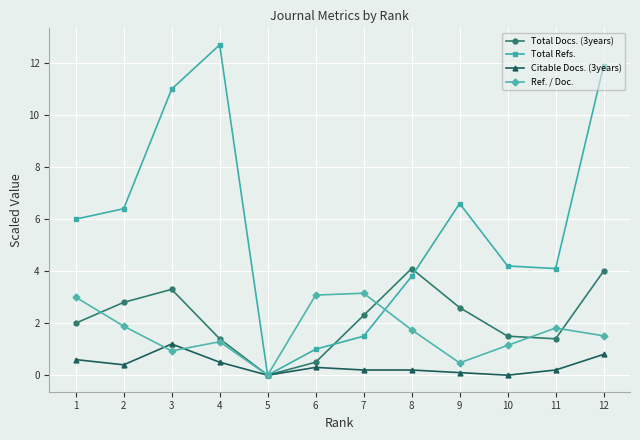

What is the value of the Total Refs. point at the 3rd from the left?

11.0